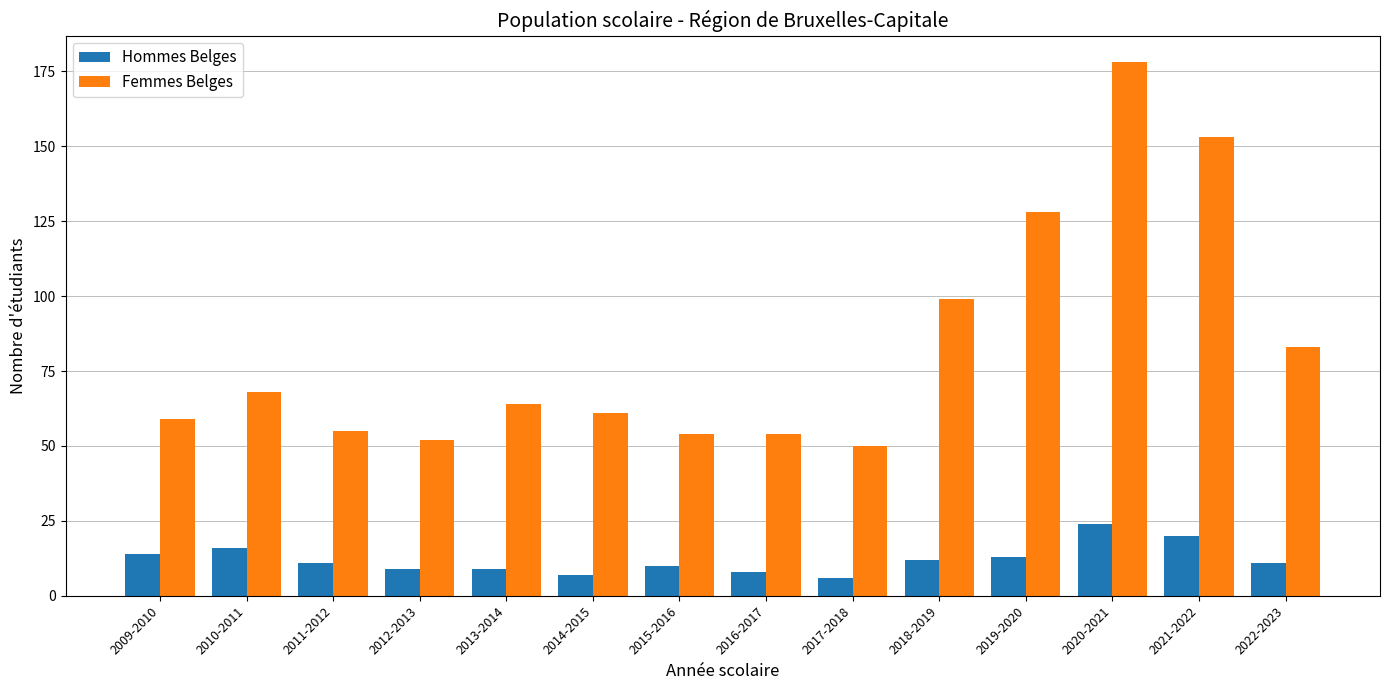

What are all the series names shown in the legend?

Hommes Belges, Femmes Belges